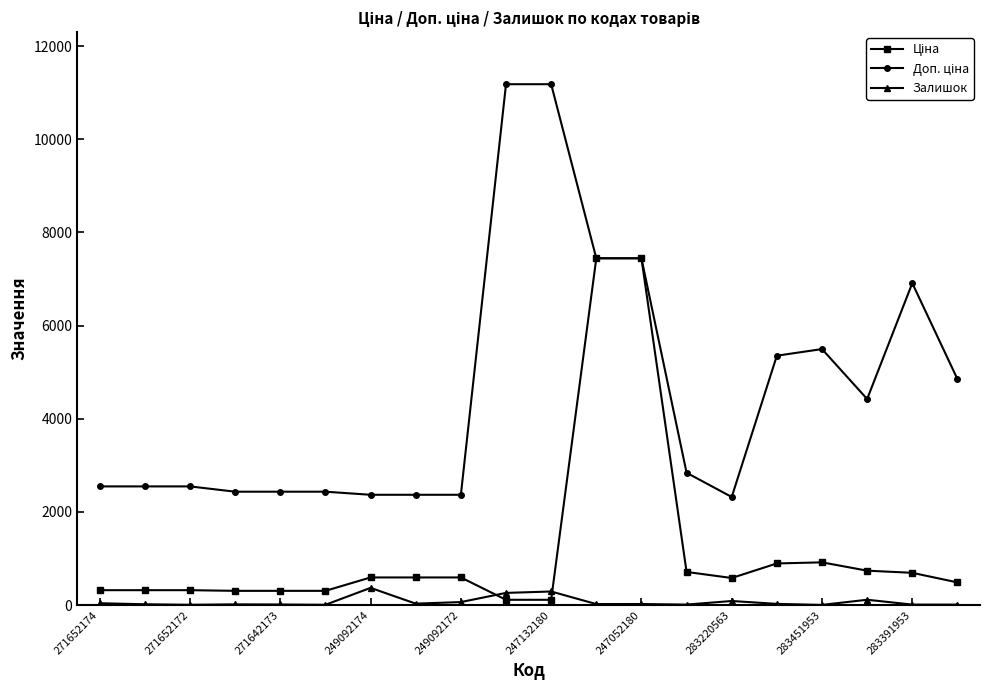

What is the greatest value displayed?

11182.0